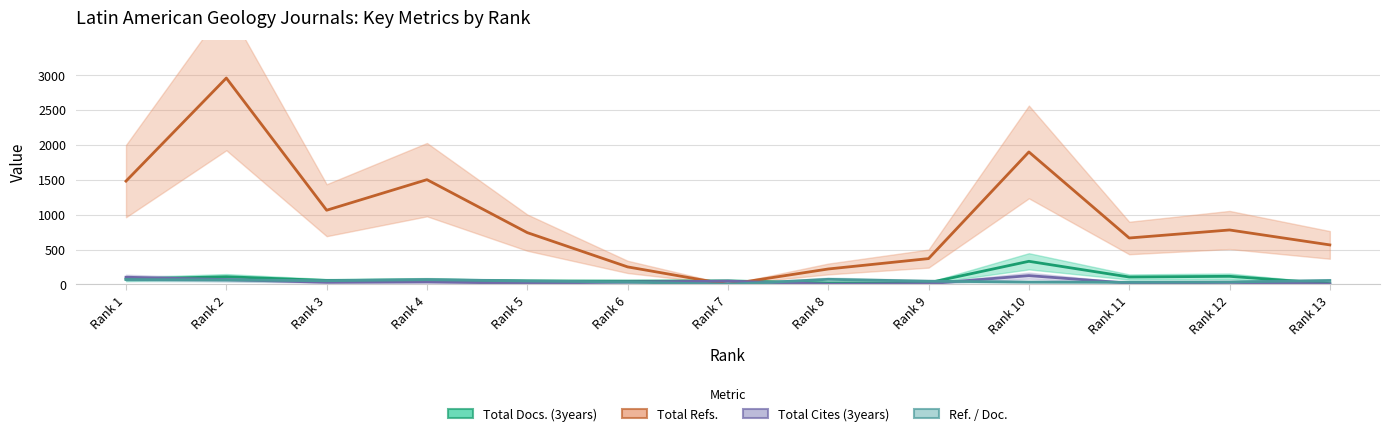

What are all the series names shown in the legend?

Total Docs. (3years), Total Refs., Total Cites (3years), Ref. / Doc.